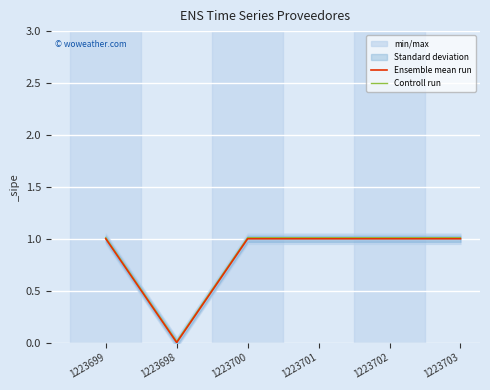

What is the label of the 2nd point from the right?

1223702